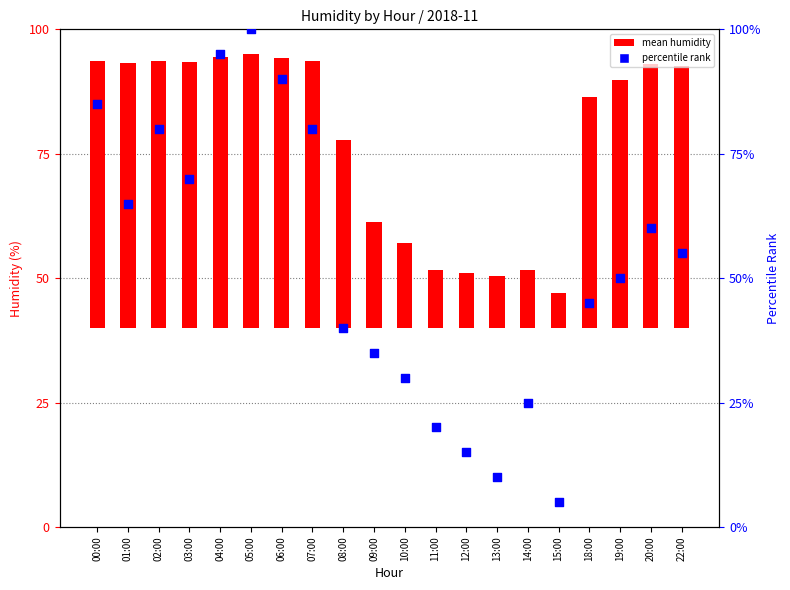

Which series reaches the minimum Y coordinate?

Percentile rank